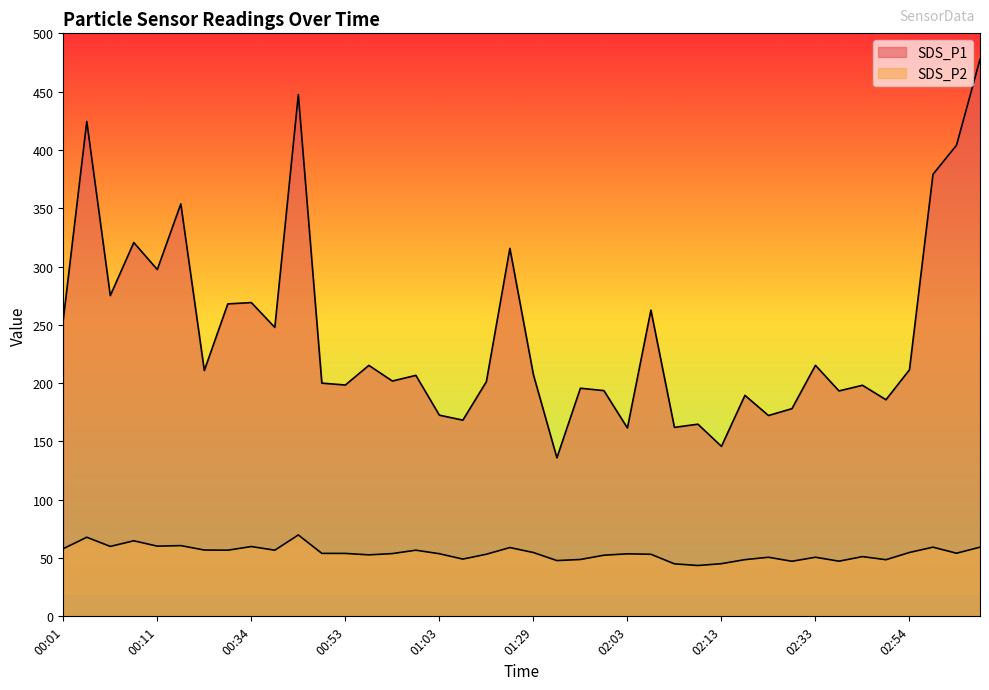

What is the difference between the second highest and second lowest values in the SDS_P2 series?

22.8